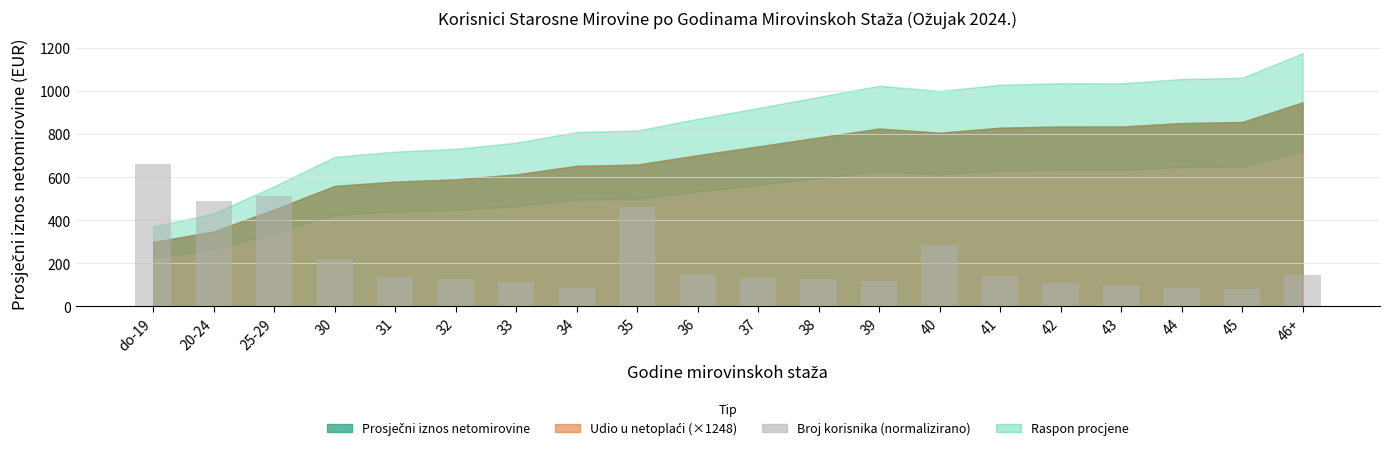

True or false: the data shows 119.2 at 39.

True